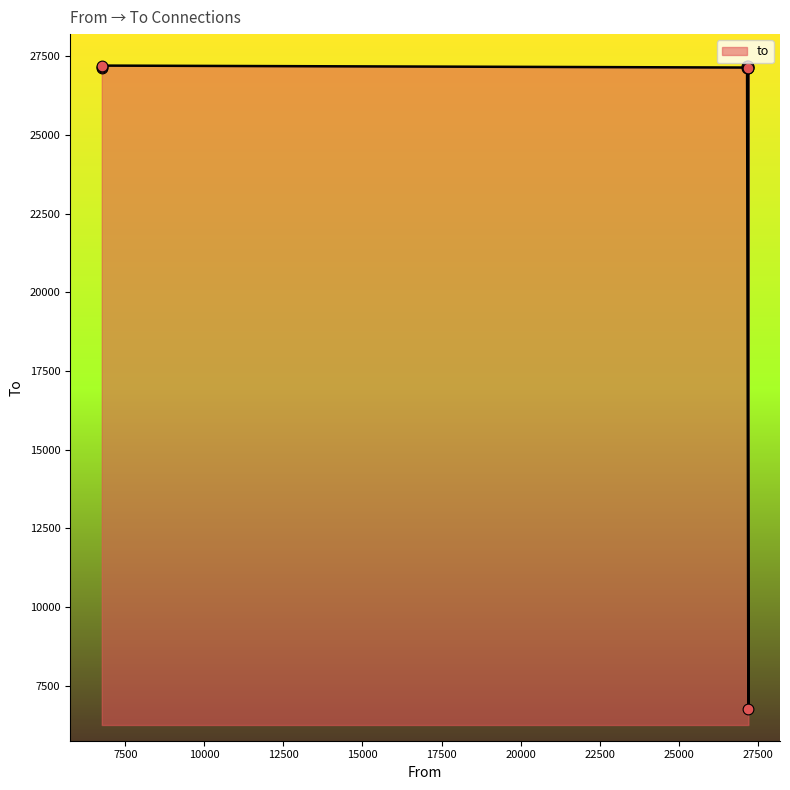

What is the ratio of the value at 27160 to the value at 27200?

1.0